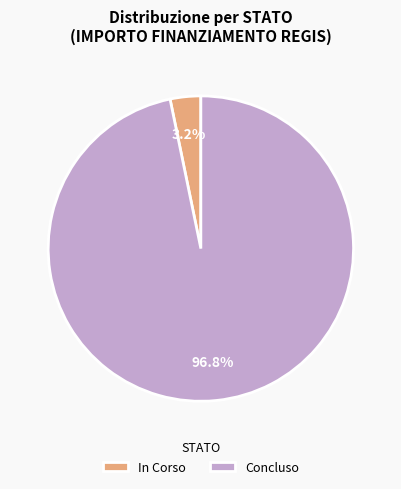

Which slice represents more than half of the pie?

Concluso